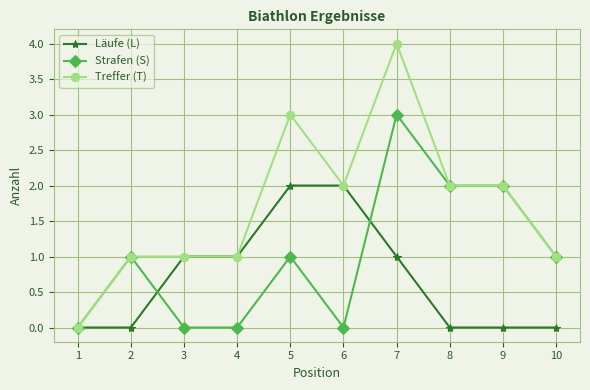

Does the chart have visible grid lines?

Yes